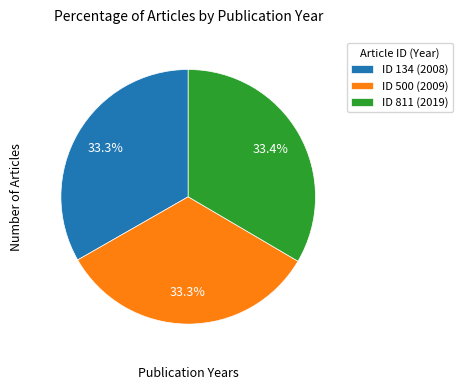

Does any single category account for the majority?

No